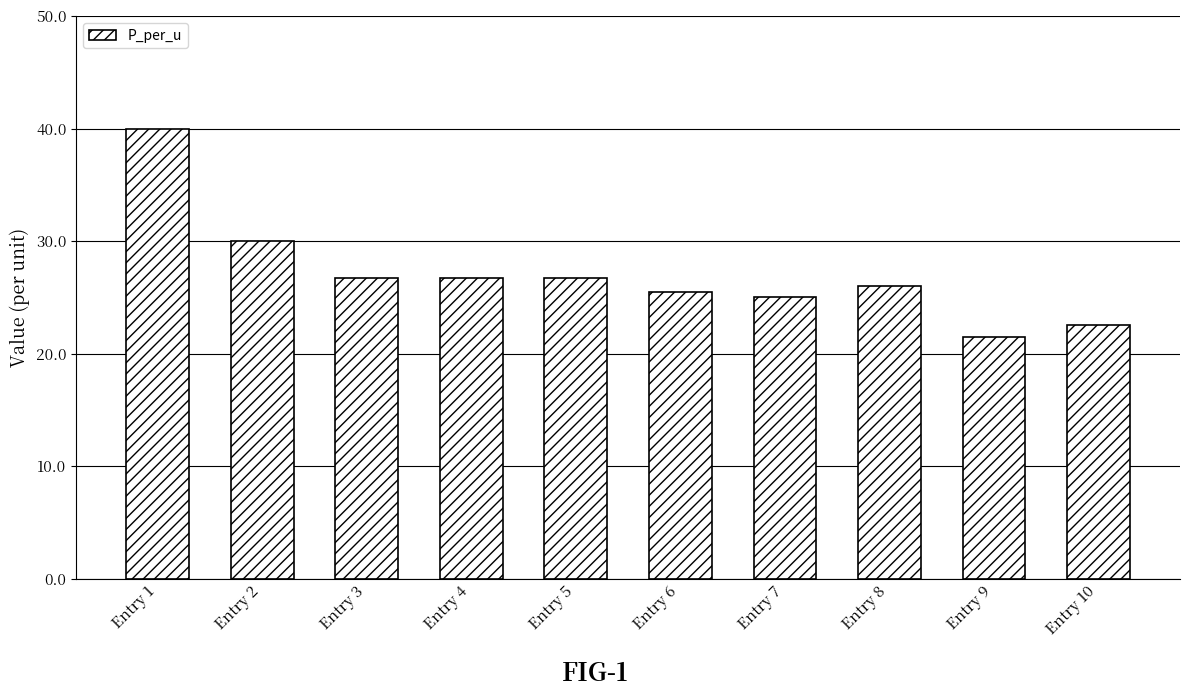

Is it true that the value at Entry 4 is 26.7?

True